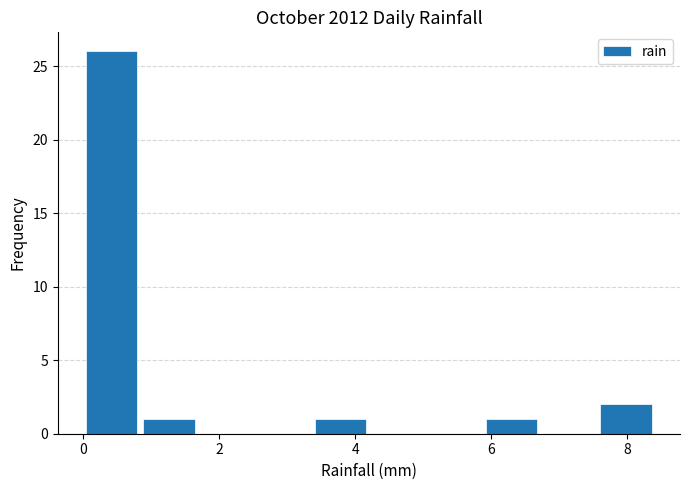

Reading left to right, list every bar in this chart as the range it spans on the x-axis followed by its height. Neither the bar edges nor the heights are printed on the chart, so give them approximately, as read against the axes.

0.00 to 0.84: 26
0.84 to 1.68: 1
1.68 to 2.52: 0
2.52 to 3.36: 0
3.36 to 4.20: 1
4.20 to 5.04: 0
5.04 to 5.88: 0
5.88 to 6.72: 1
6.72 to 7.56: 0
7.56 to 8.40: 2